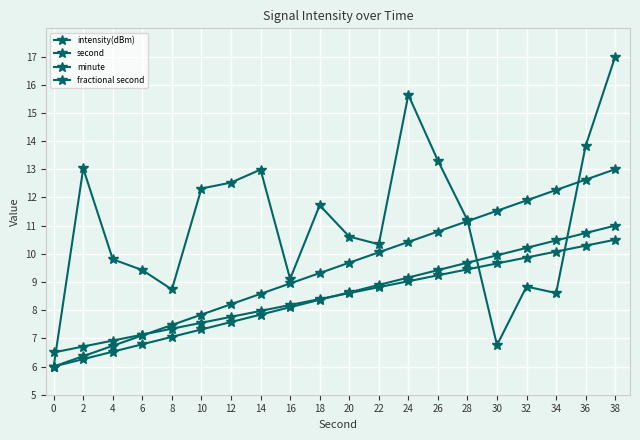

How many series are shown in this chart?

4